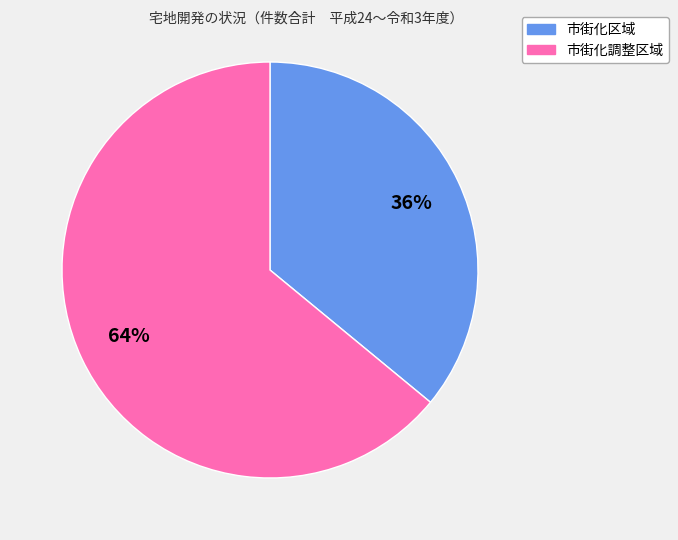

To the nearest percent, what is the difference between the largest and smallest slice percentages?

28%